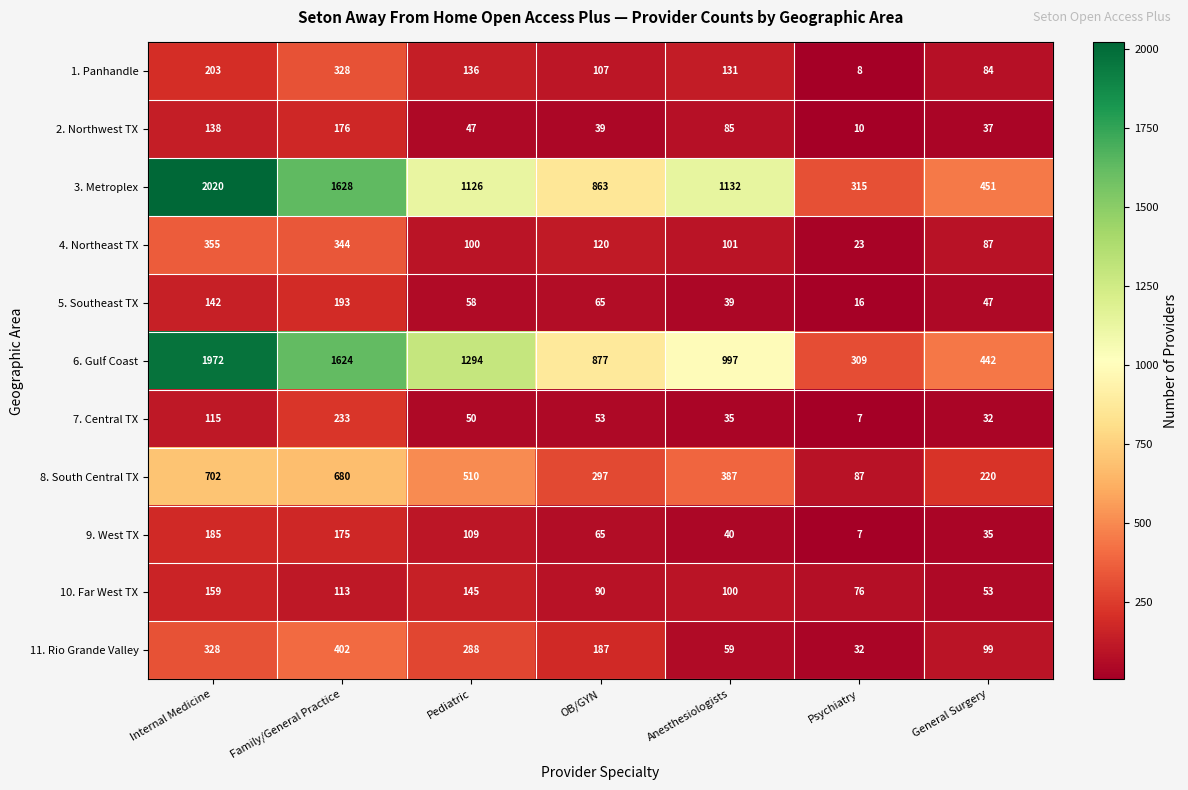

Which series has the largest range (max minus min)?

3. Metroplex